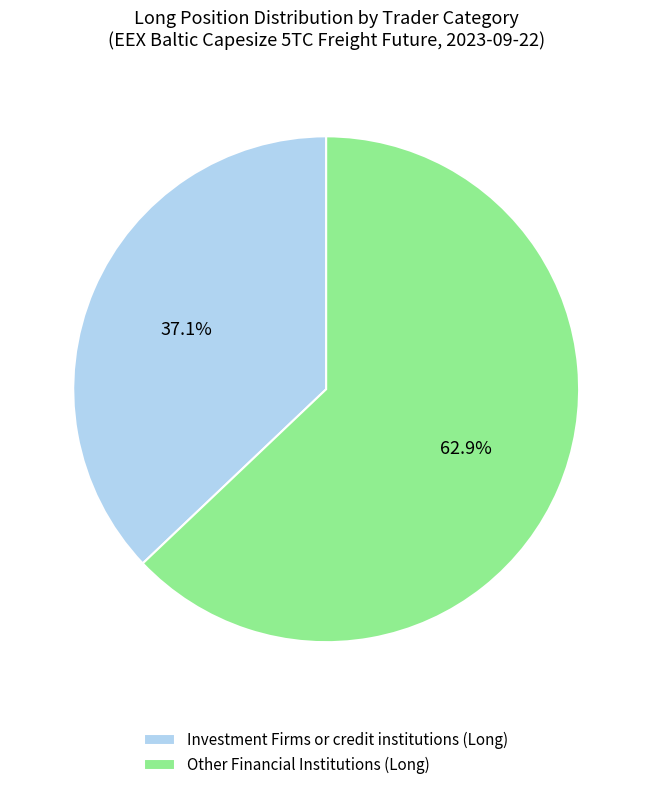

Between Investment Firms or credit institutions (Long) and Other Financial Institutions (Long), which is larger?

Other Financial Institutions (Long)